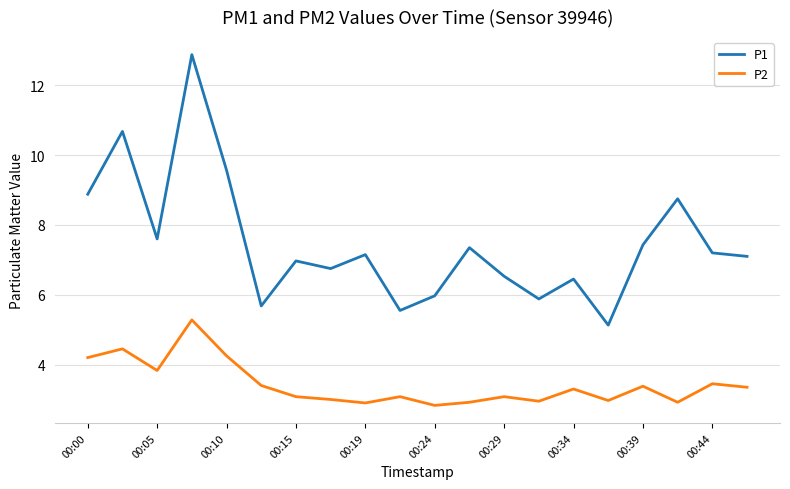

Which series has the widest spread of values?

P1